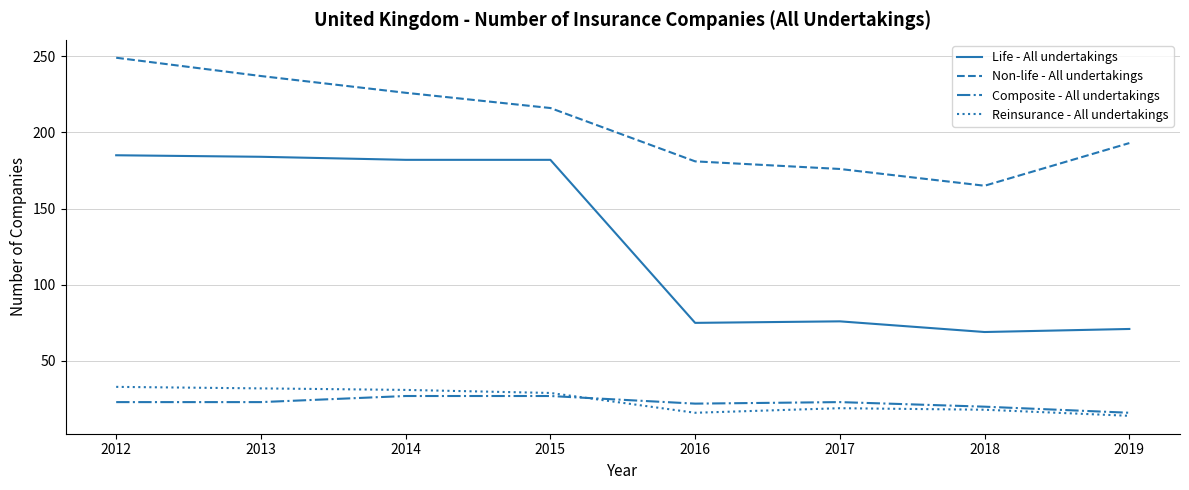

Does the chart display data point markers on the line(s)?

No